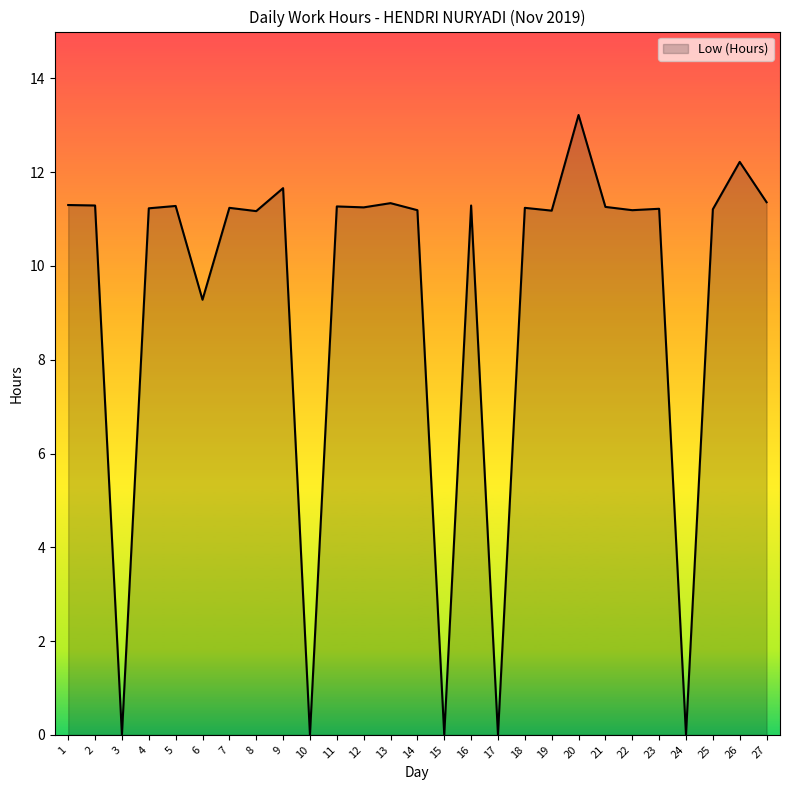

What is the difference between the maximum and minimum values?

13.2